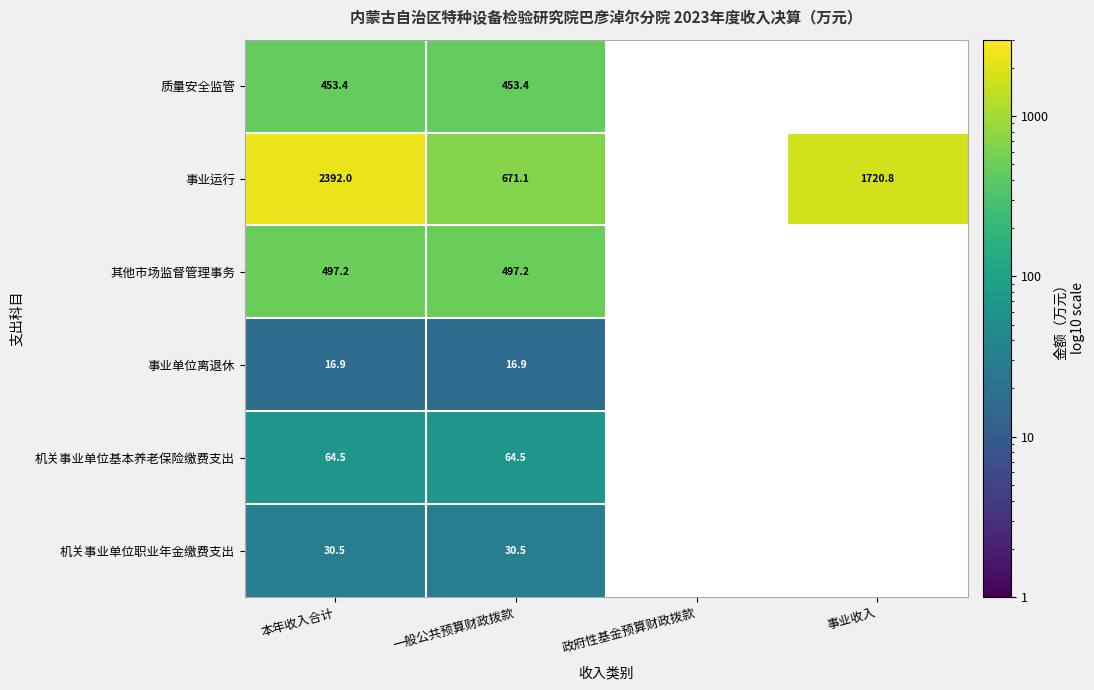

Rank the series at 本年收入合计 from lowest to highest value.

事业单位离退休, 机关事业单位职业年金缴费支出, 机关事业单位基本养老保险缴费支出, 质量安全监管, 其他市场监督管理事务, 事业运行